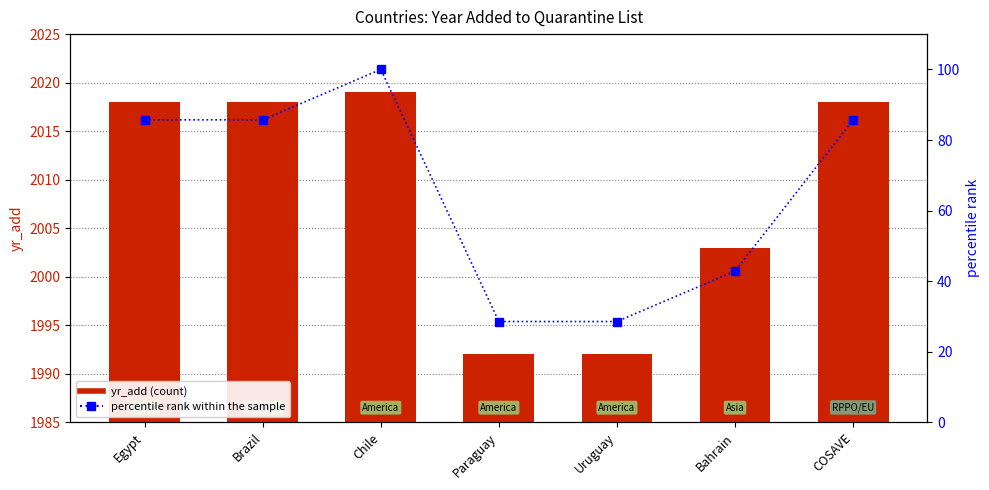

At Bahrain, list the series in order from largest to smallest.

yr_add, percentile rank within the sample